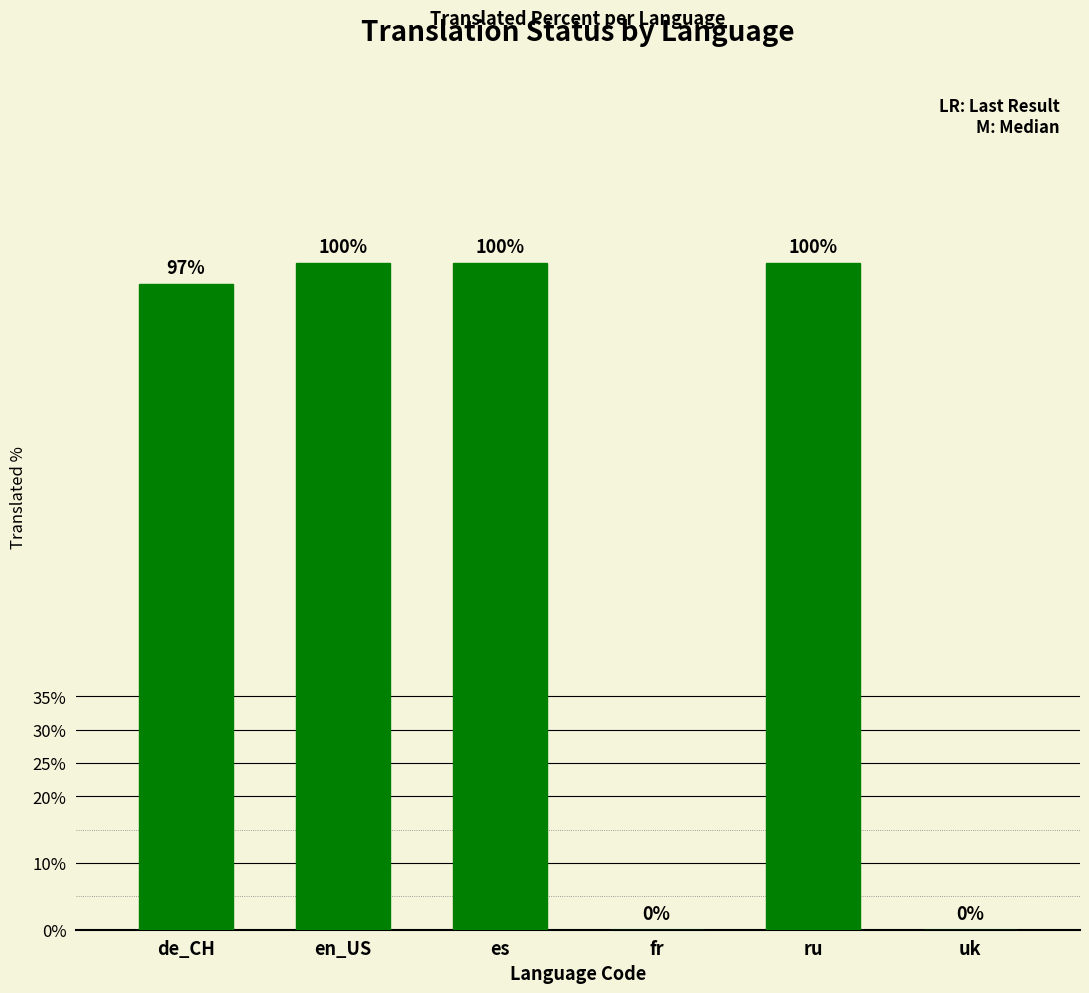

What value does the data have at en_US?

100.0